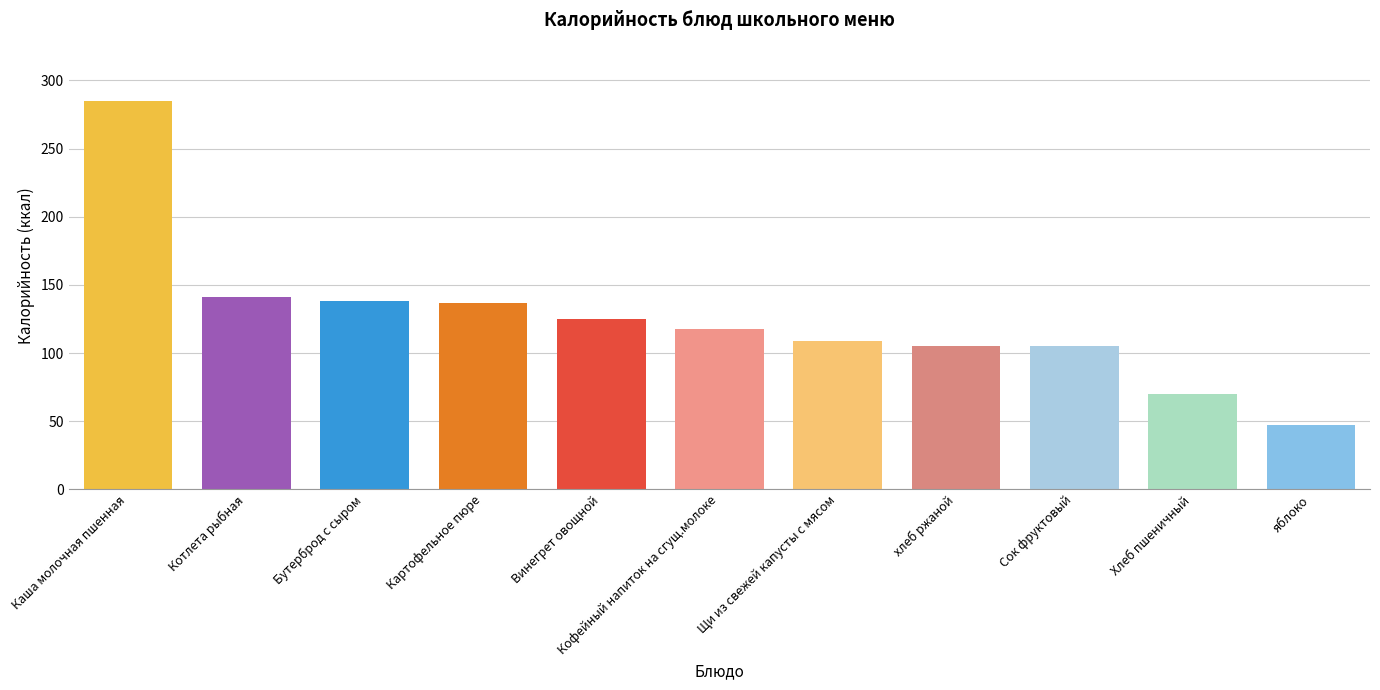

What is the label of the 2nd bar from the right?

Хлеб пшеничный